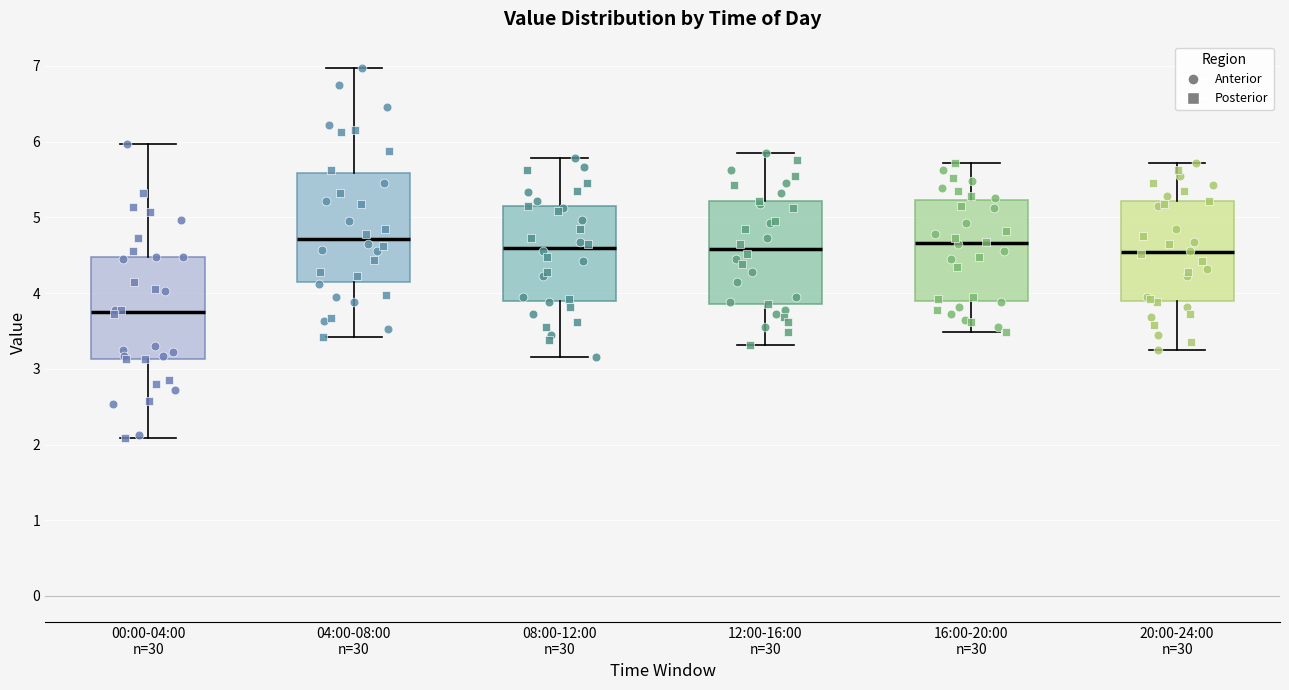

Where does the median line of the box for 20:00-24:00 n=30 sit on the y-axis? The values are not printed on the chart, so give them approximately, as read against the axis.

4.5